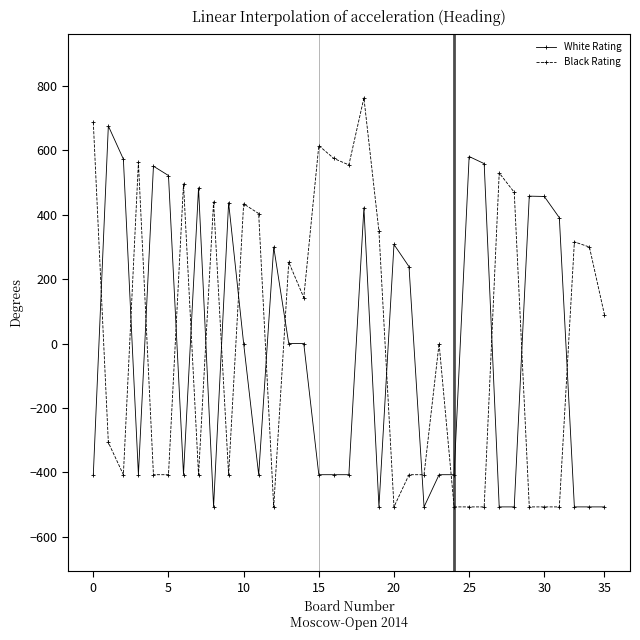

How many values in the Black Rating series exceed 89?

18